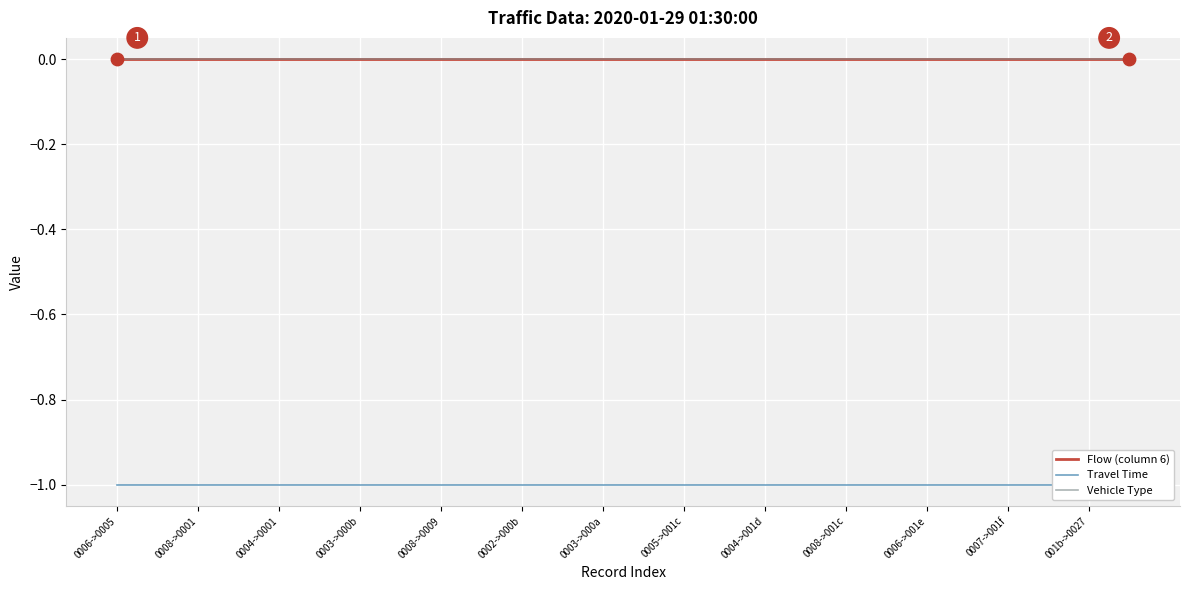

Is the value of Flow (column 6) at 0002->000b greater than the value of Travel Time at 0003->000a?

Yes